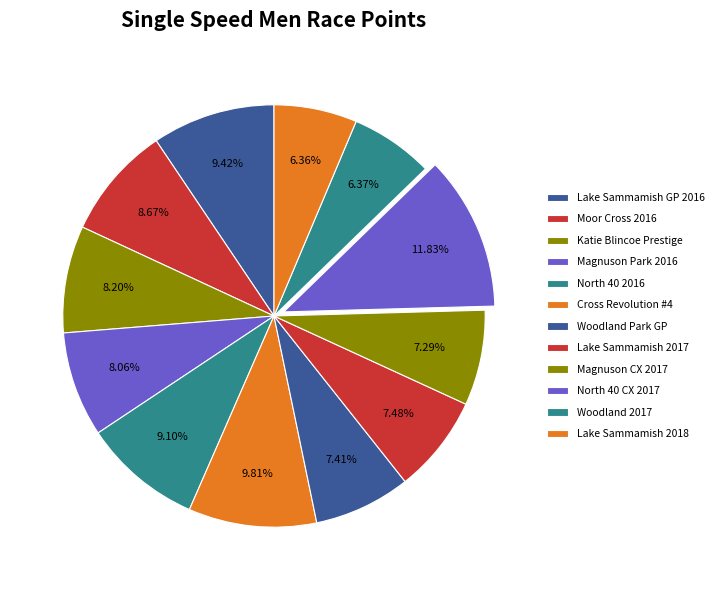

True or false: Magnuson Park 2016 accounts for 1% of the total.

False